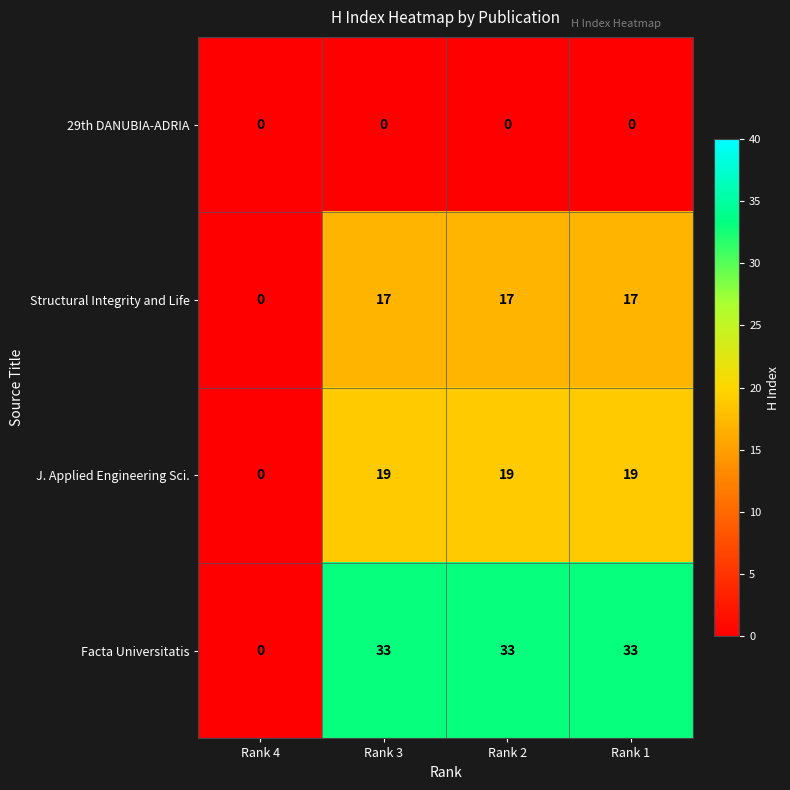

What is the difference between the highest and lowest values at Rank 3?

33